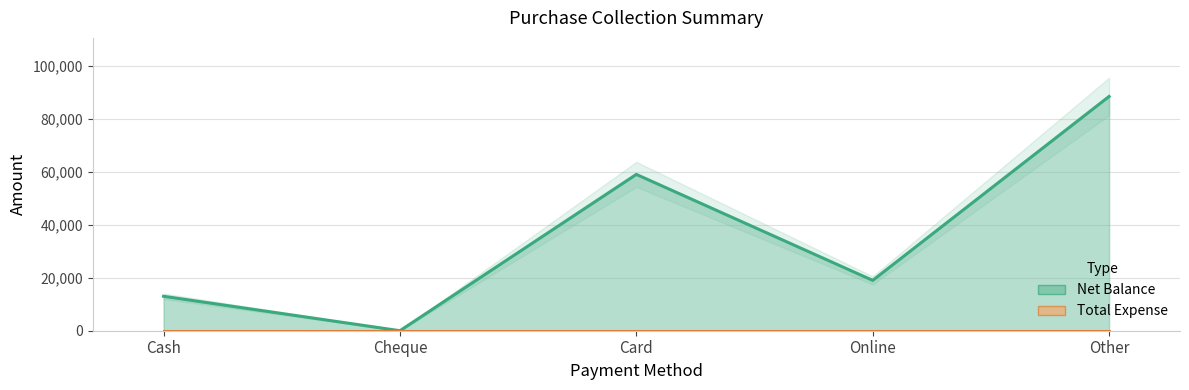

The value at Cash is 13000. True or false?

True